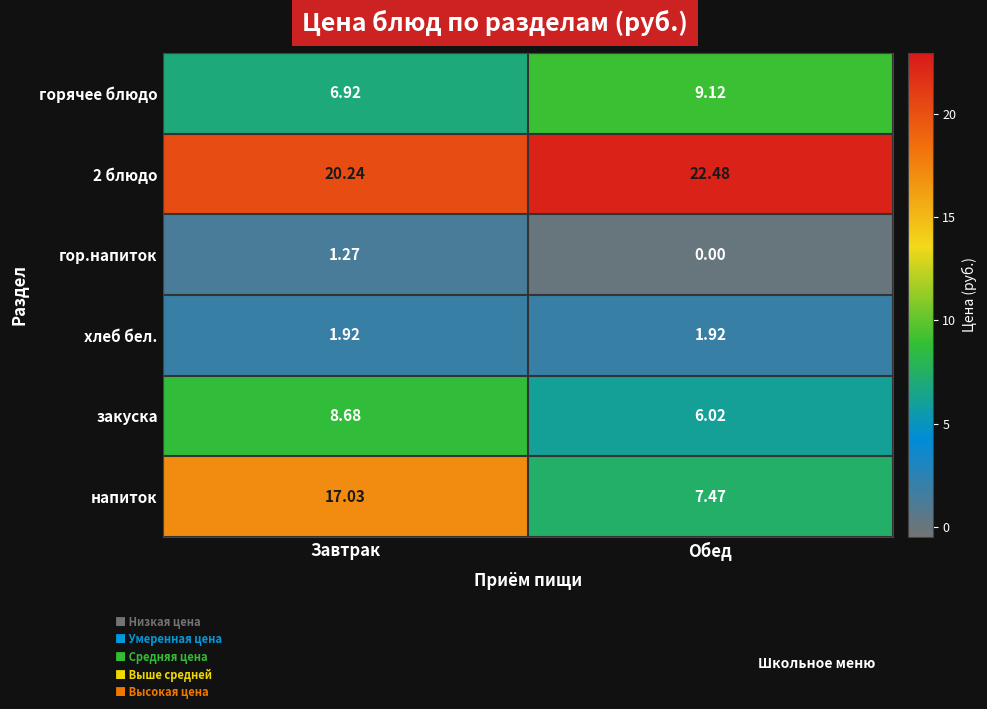

What is the total value across all series at Завтрак?

56.1